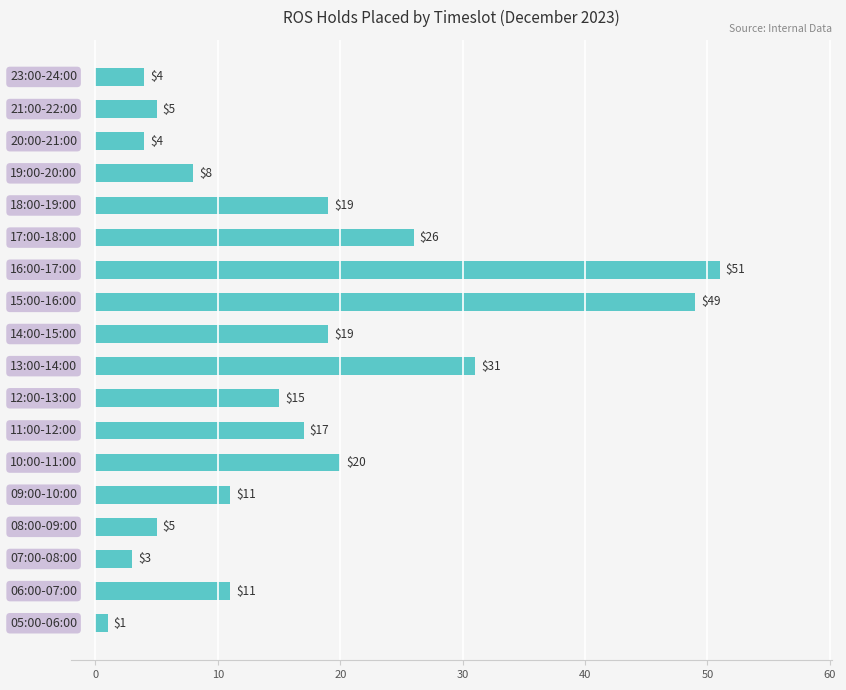

What is the greatest value displayed?

51